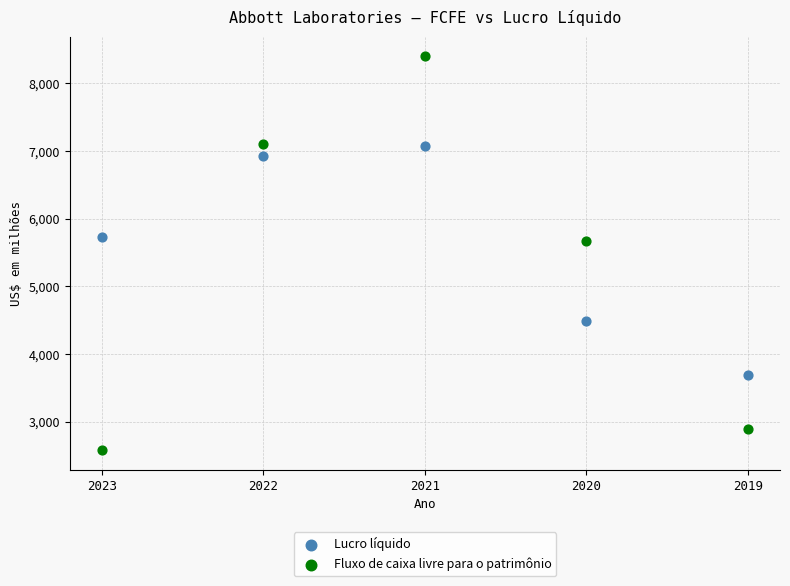

Across all data points, what is the range of Y values (max minus min)?

5816